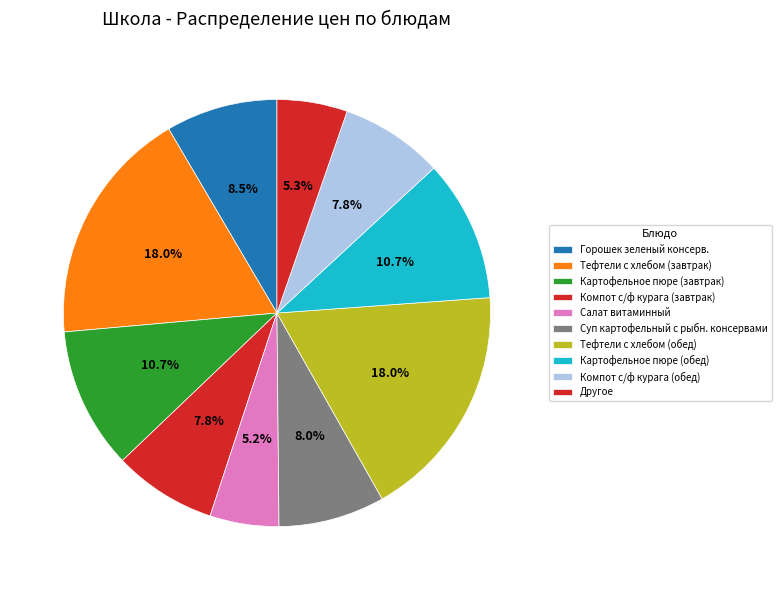

Approximately how many times larger is the value at Компот с/ф курага (завтрак) compared to Суп картофельный с рыбн. консервами?

1.0